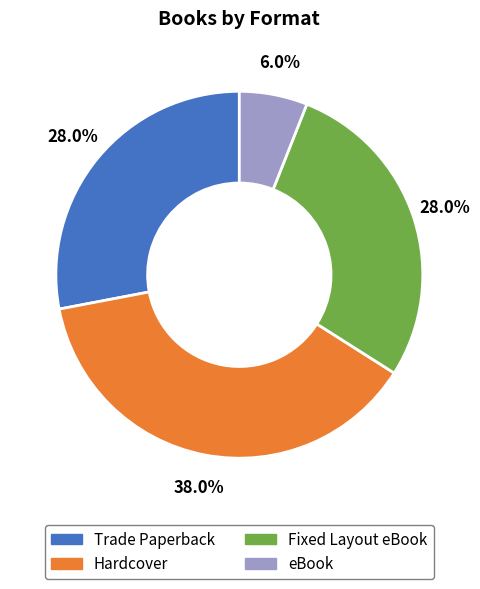

Which slice is the smallest?

eBook